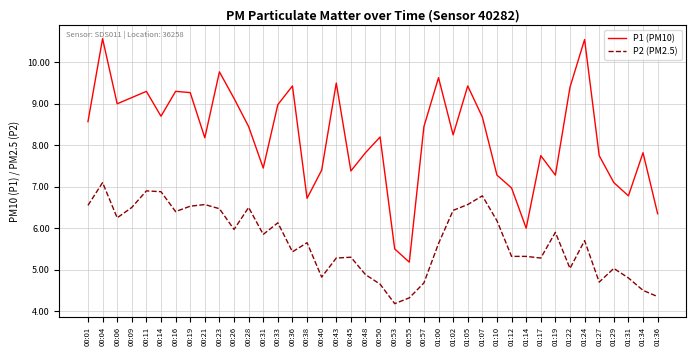

What is the difference between the P2 (PM2.5) values at 00:01 and 01:17?

1.3